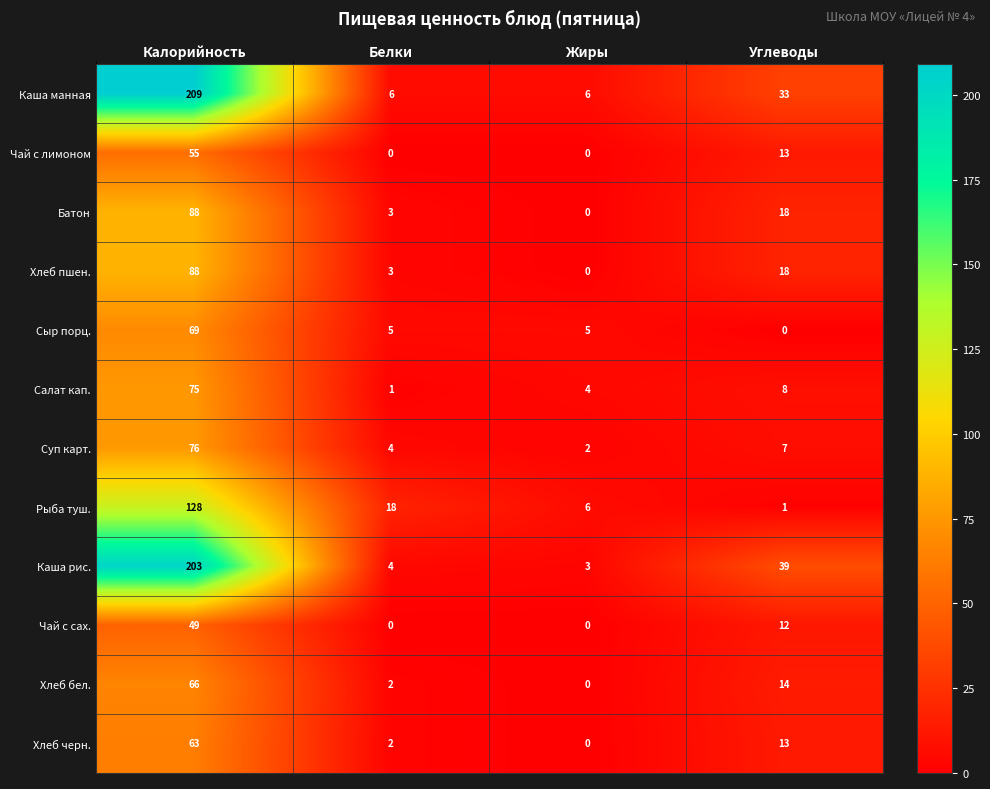

Where does the Каша рис. series first go above 39?

Калорийность